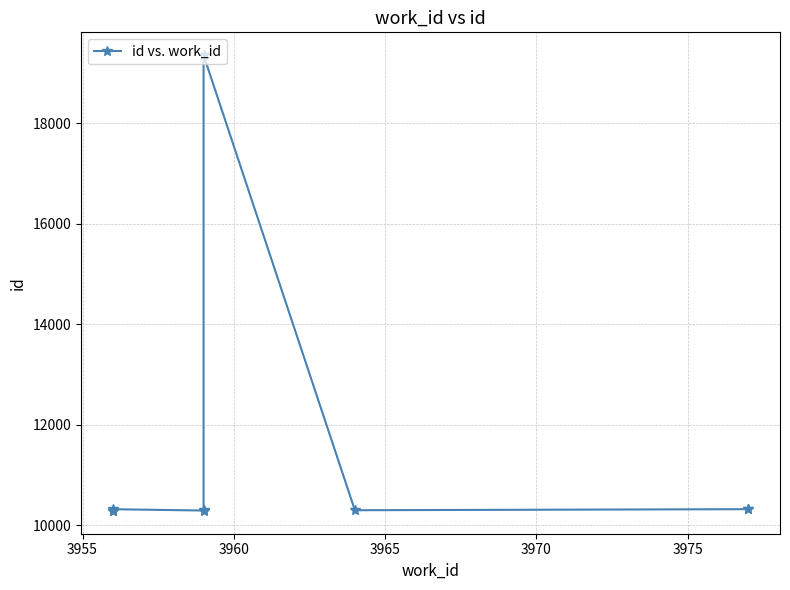

The chart shows a value of 5139 at 8. True or false?

False